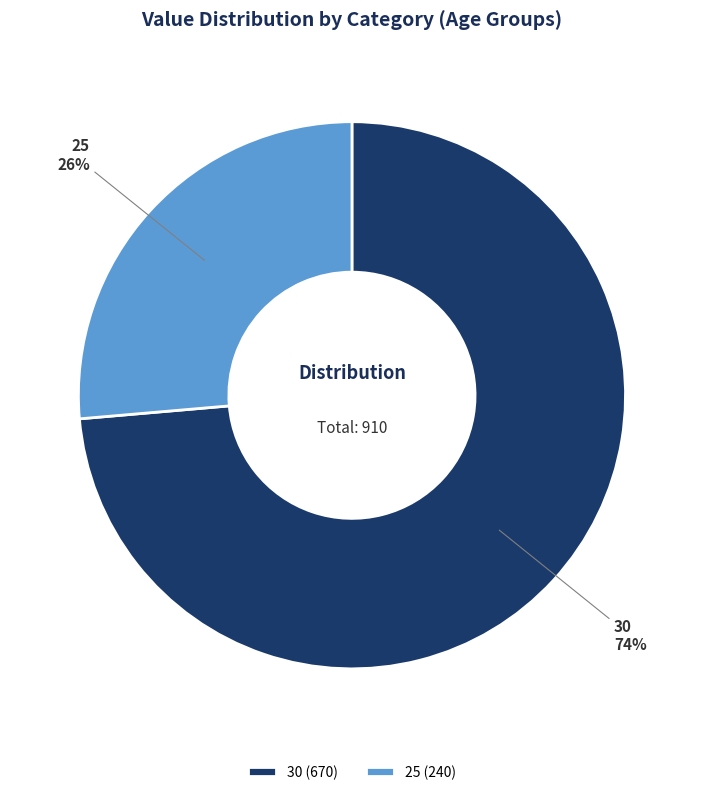

Which slice is the smallest?

25